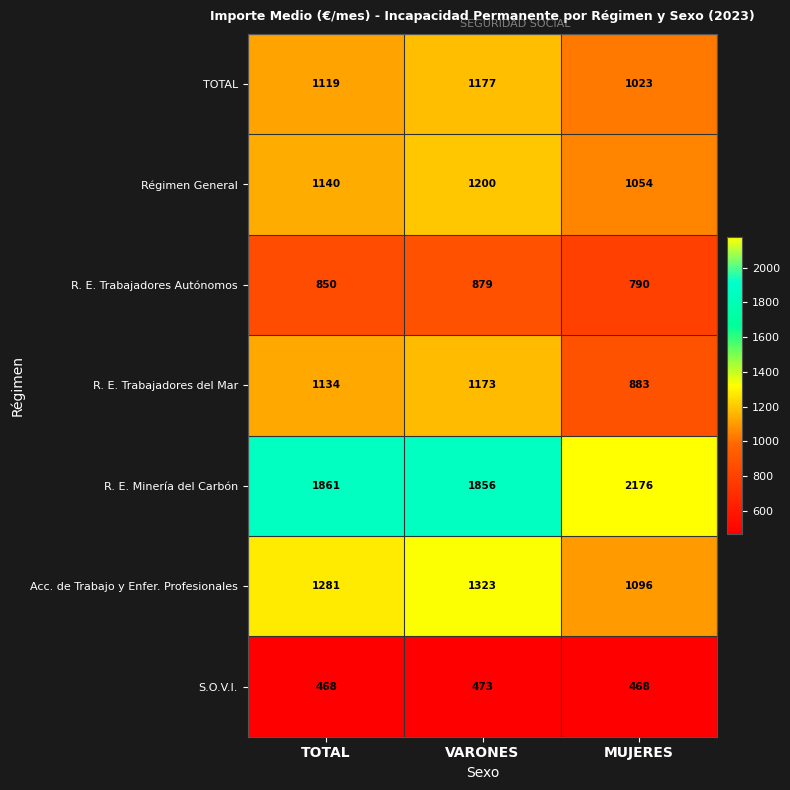

The Acc. de Trabajo y Enfer. Profesionales series shows 1323 at VARONES. True or false?

True